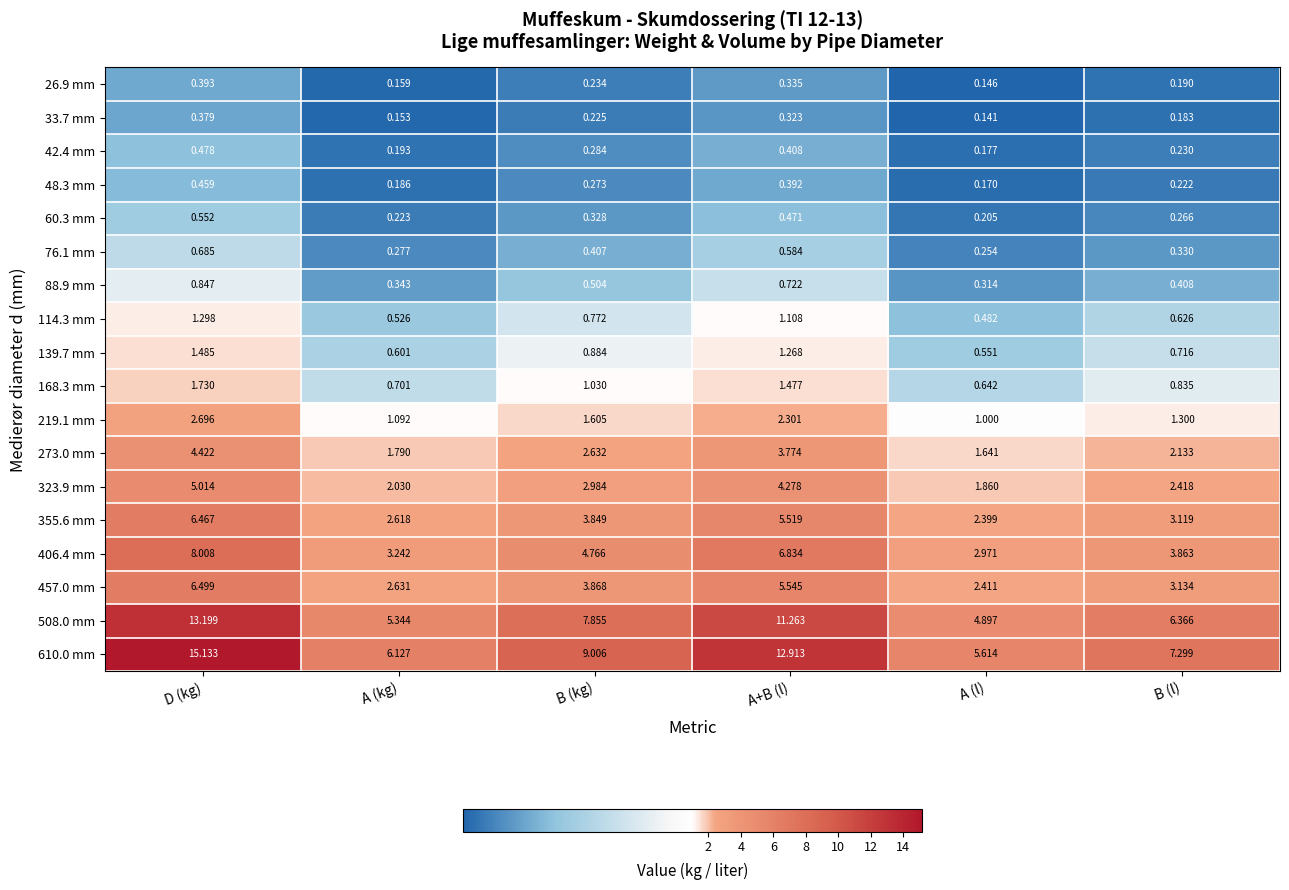

At which category is the sum across all series the highest?

D (kg)